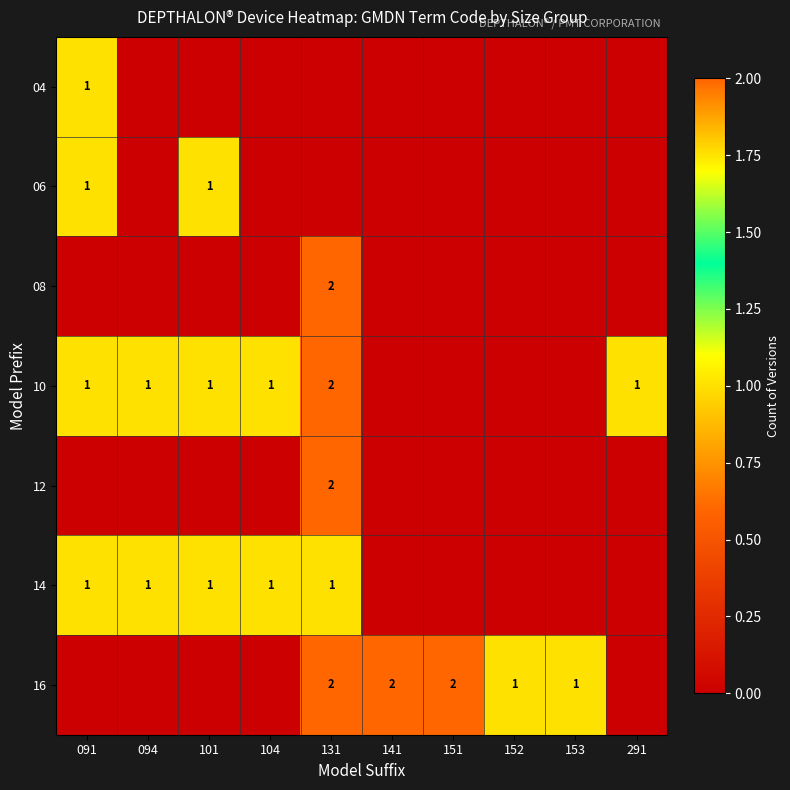

Is it true that 10 equals 1 at 094?

True